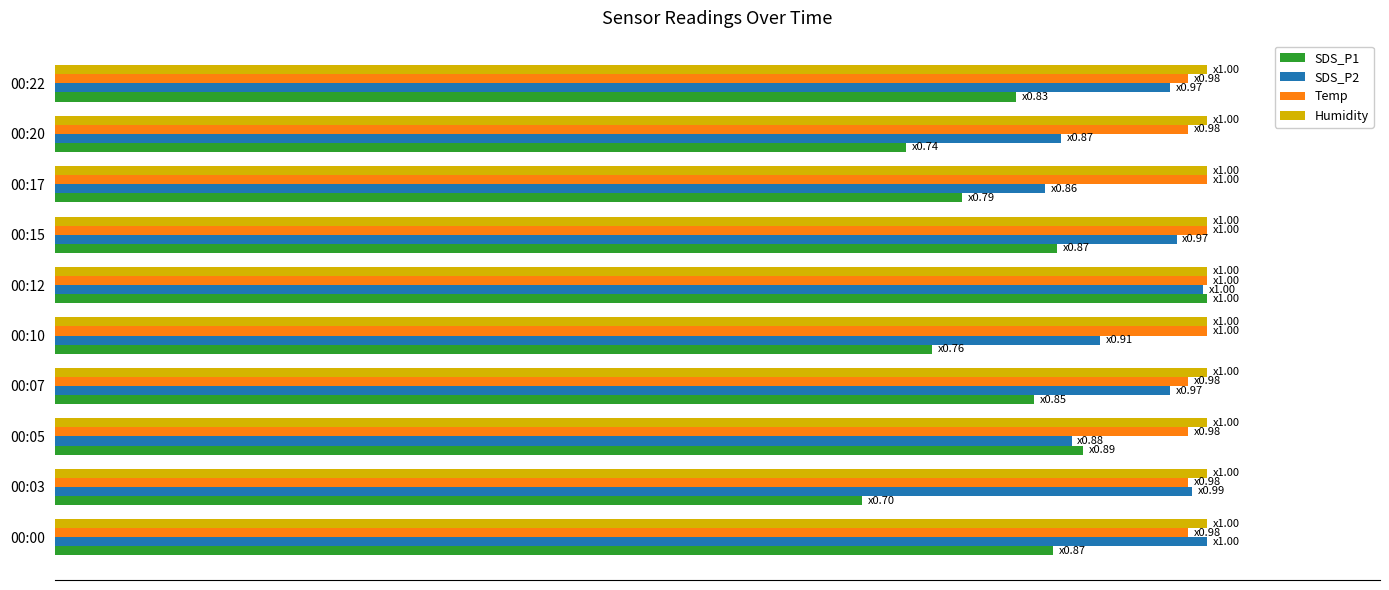

At which category is the sum across all series the highest?

00:12